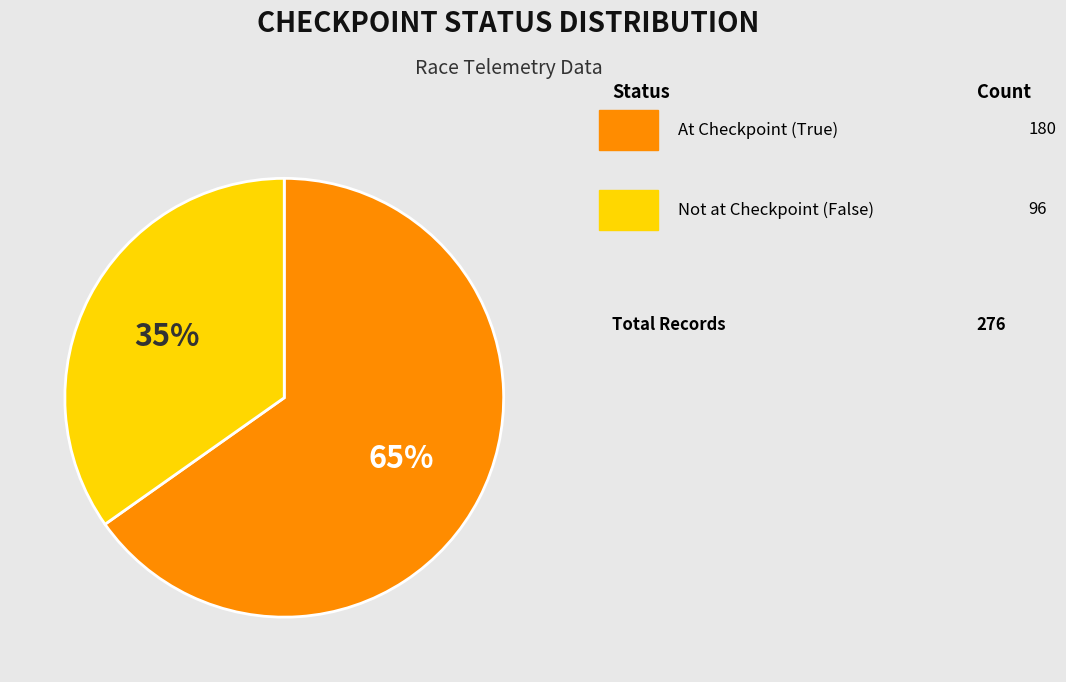

To the nearest percent, what is the average slice percentage?

50%